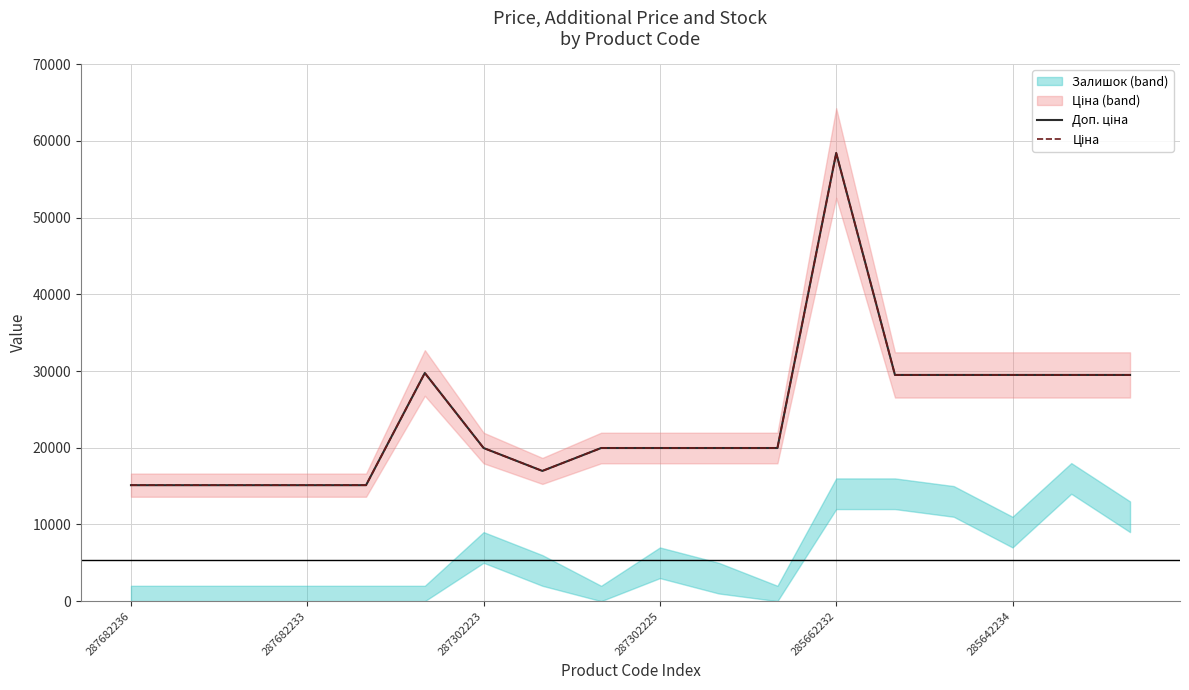

Between 287302225 and 13, which series saw the biggest shift?

Доп. ціна